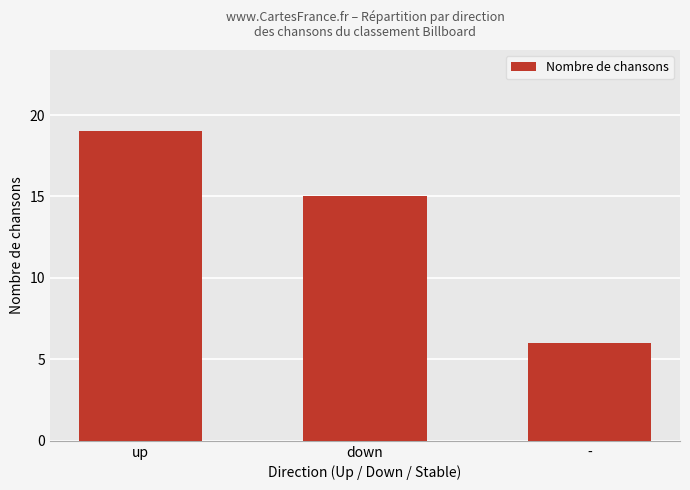

What is the sum of all values?

40